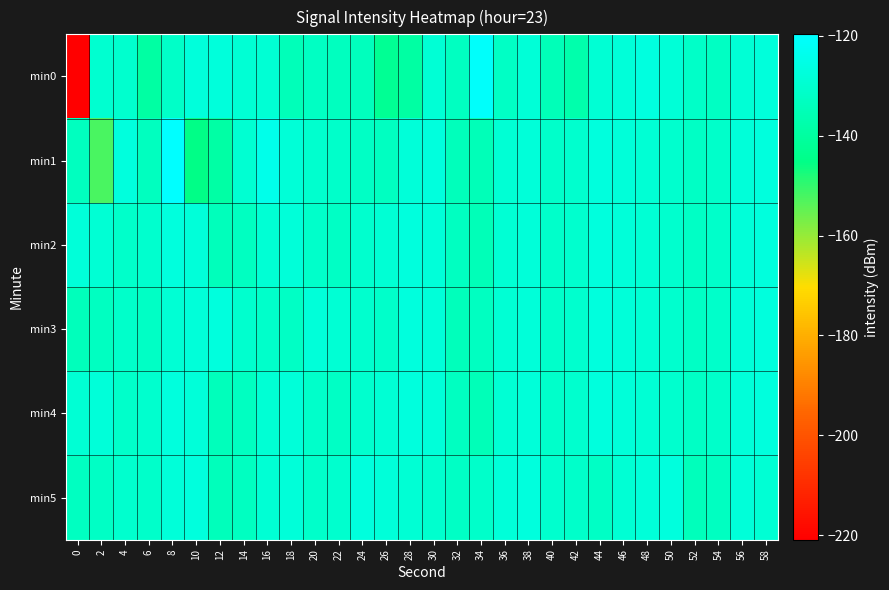

How many categories are shown in the chart?

30